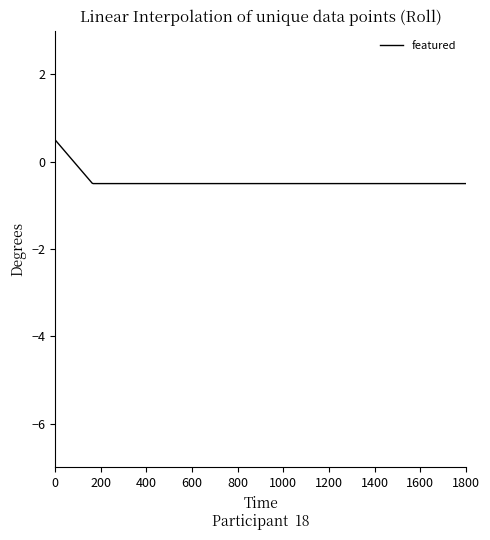

What is the maximum value shown in the chart?

0.5